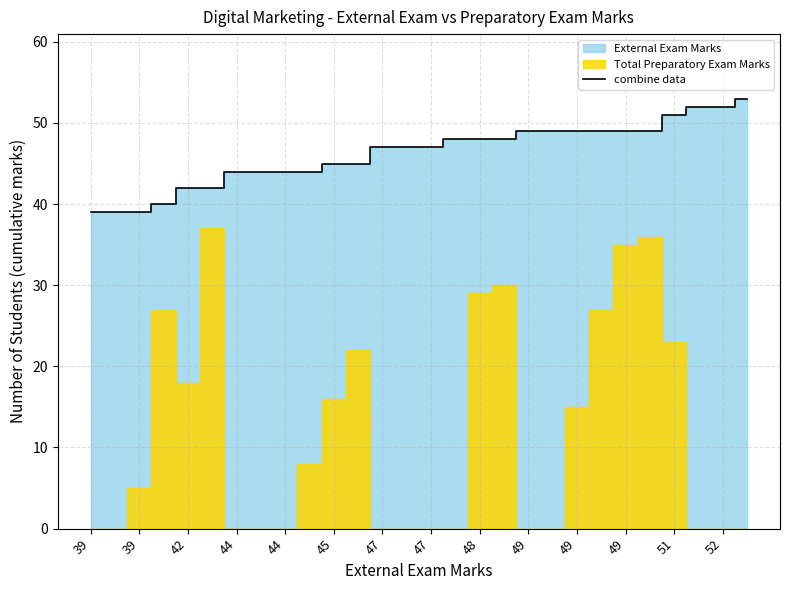

Does the chart have visible grid lines?

Yes